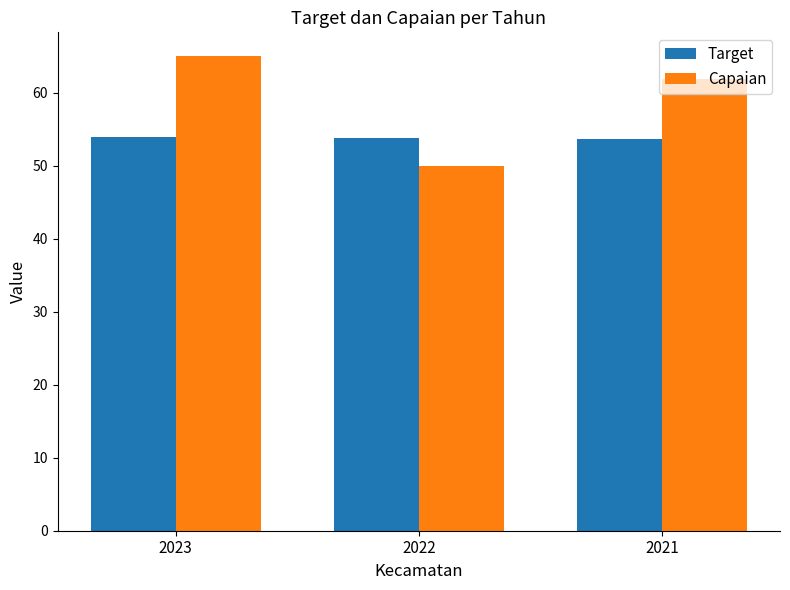

At which category is the sum across all series the highest?

2023